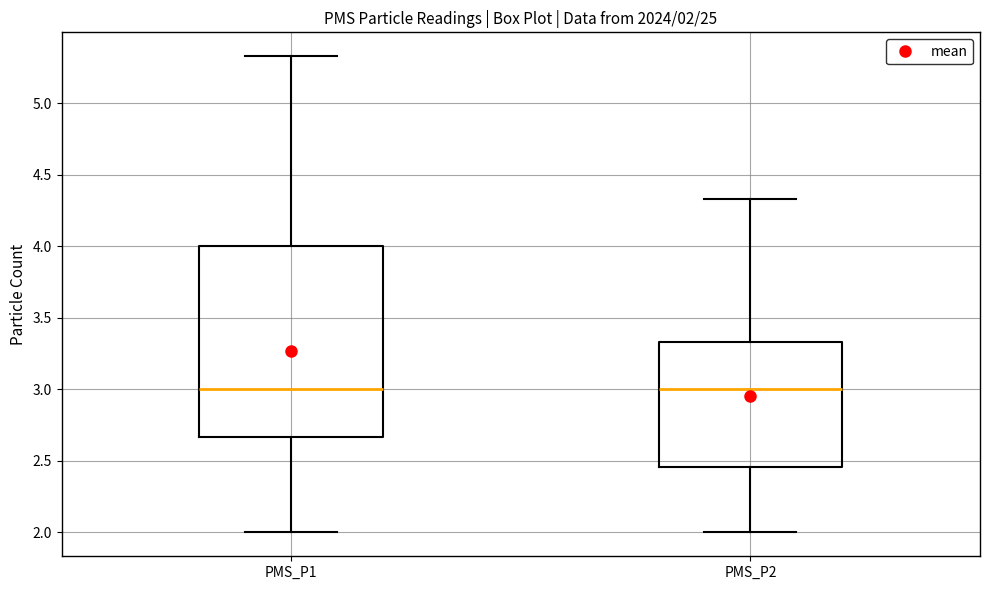

Comparing the boxes themselves (not the whiskers), which one is the tallest?

PMS_P1